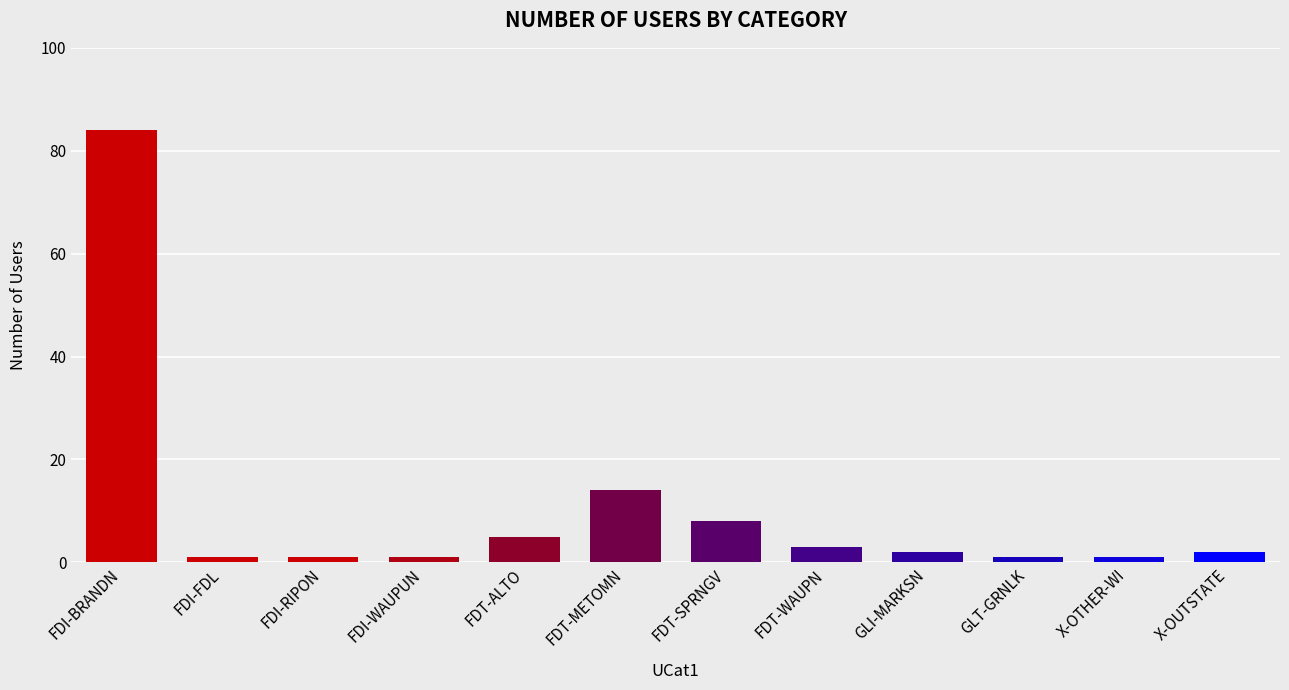

What is the label of the 10th bar from the right?

FDI-RIPON